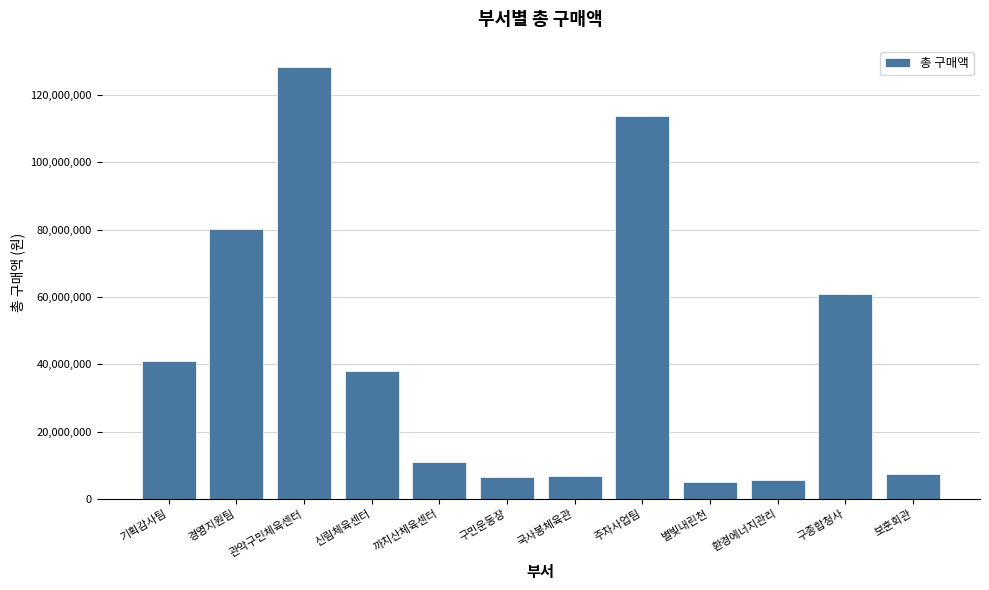

Count the number of data series in this chart.

1